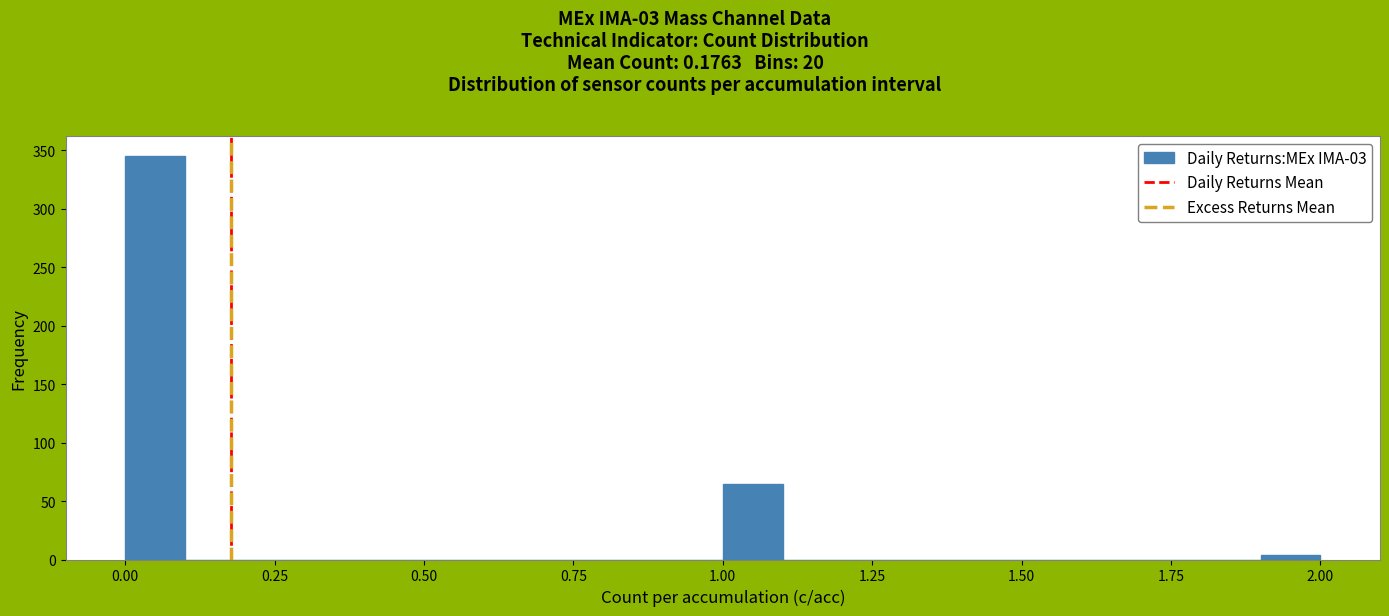

Around what value on the x-axis is the tallest bar? Give the approximate position of its centre, as read against the axis.

0.05